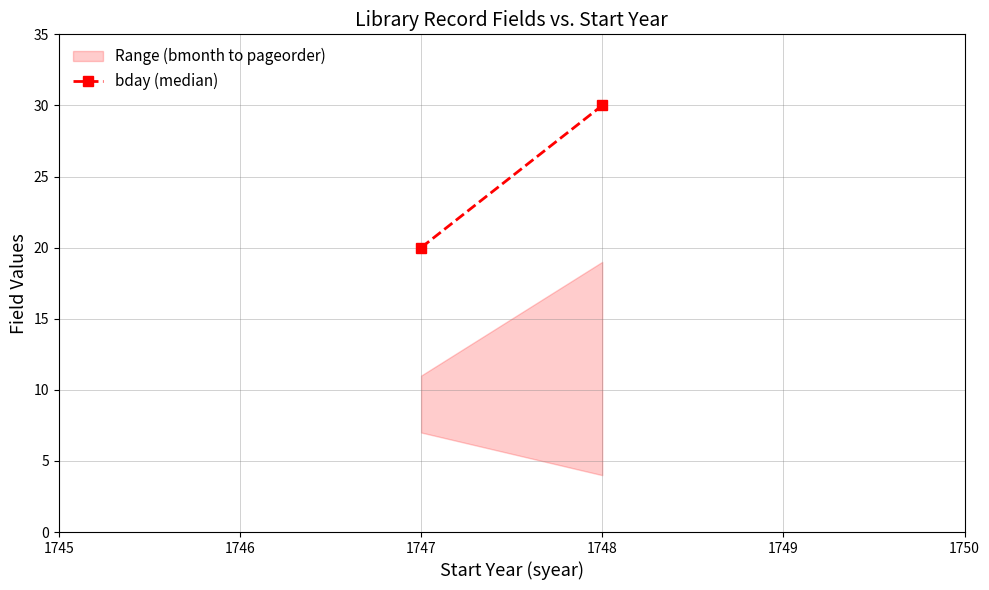

What is the value of the 2nd point from the left?

30